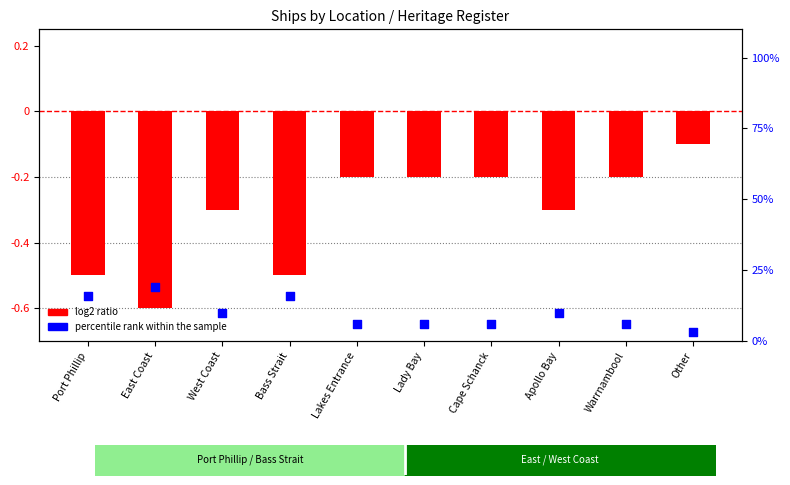

Which series reaches the maximum Y coordinate?

percentile rank within the sample